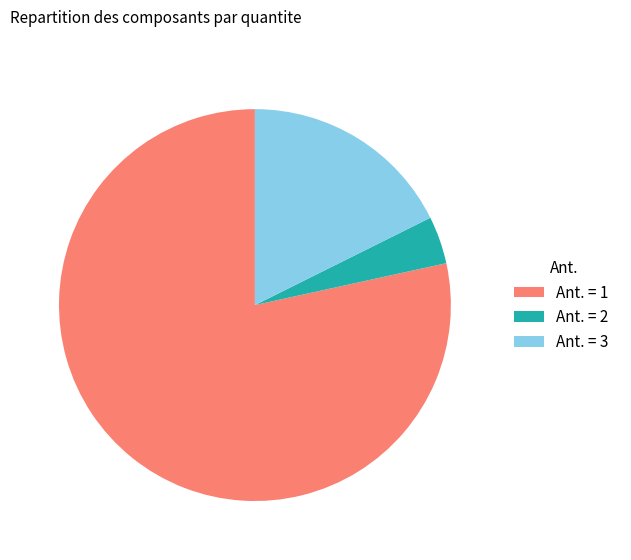

Between Ant. = 2 and Ant. = 1, which is larger?

Ant. = 1